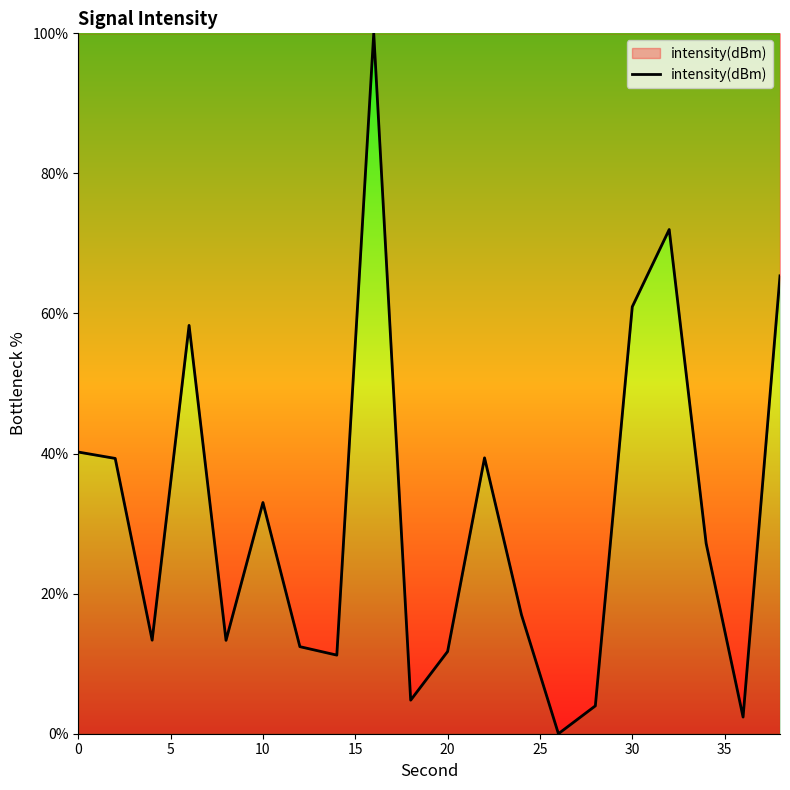

Count the number of values greater than 27.

10